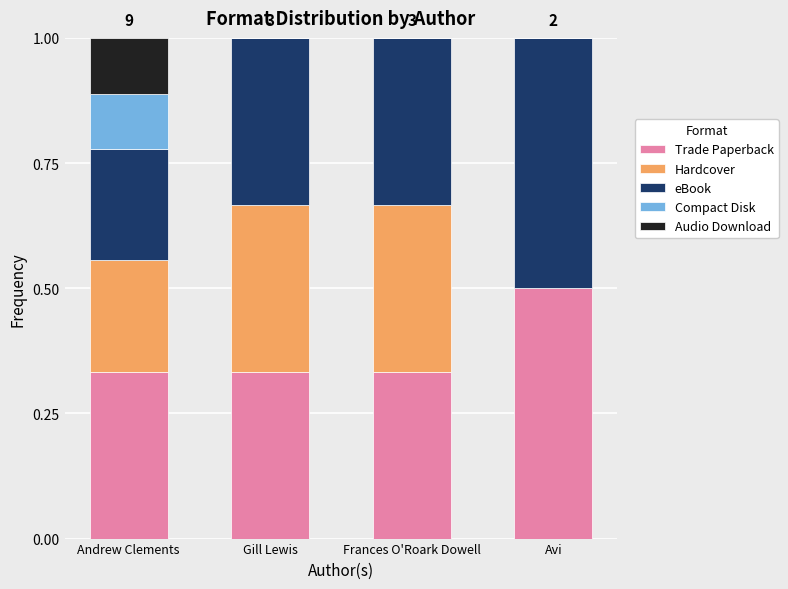

The Trade Paperback series shows 0.5 at Andrew Clements. True or false?

False